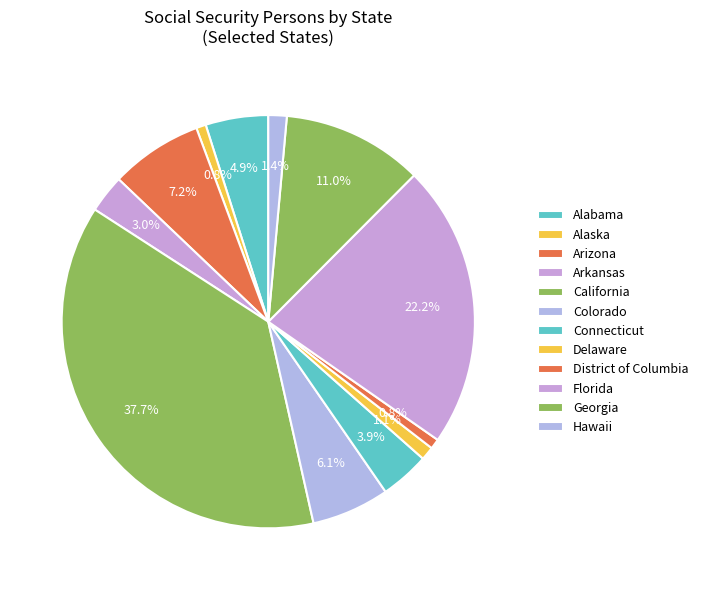

How many segments does this pie chart have?

12